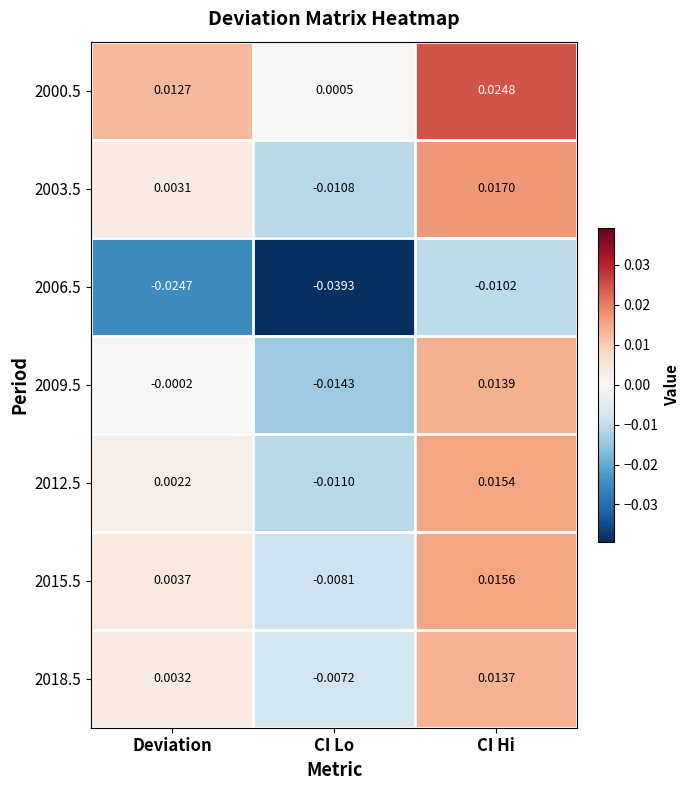

Is the value of 2006.5 at CI Lo greater than the value of 2003.5 at CI Hi?

No